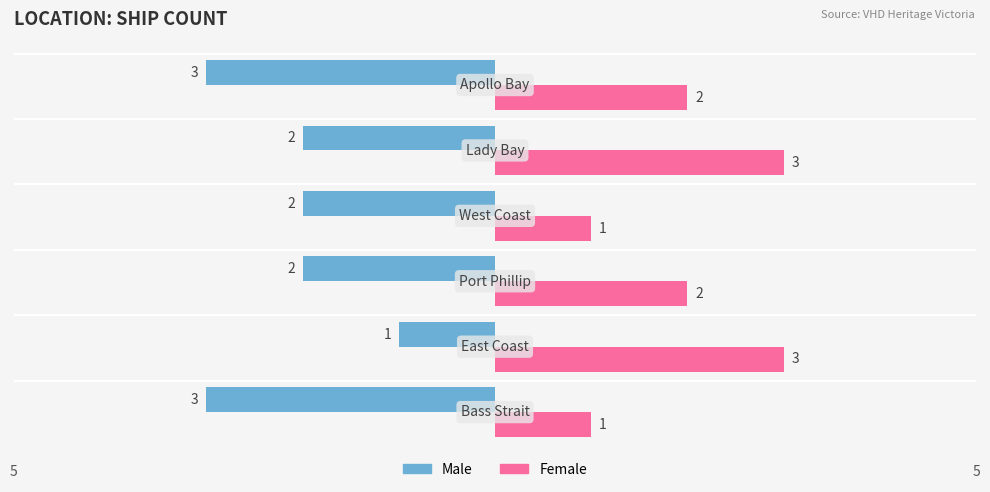

Which series has the largest total across all categories?

Female